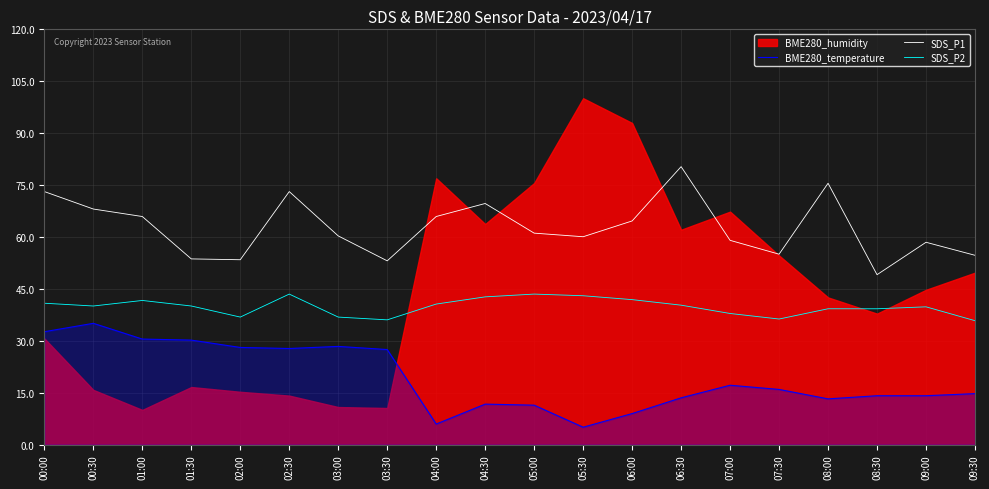

What is the sum of all BME280_temperature values?

385.2